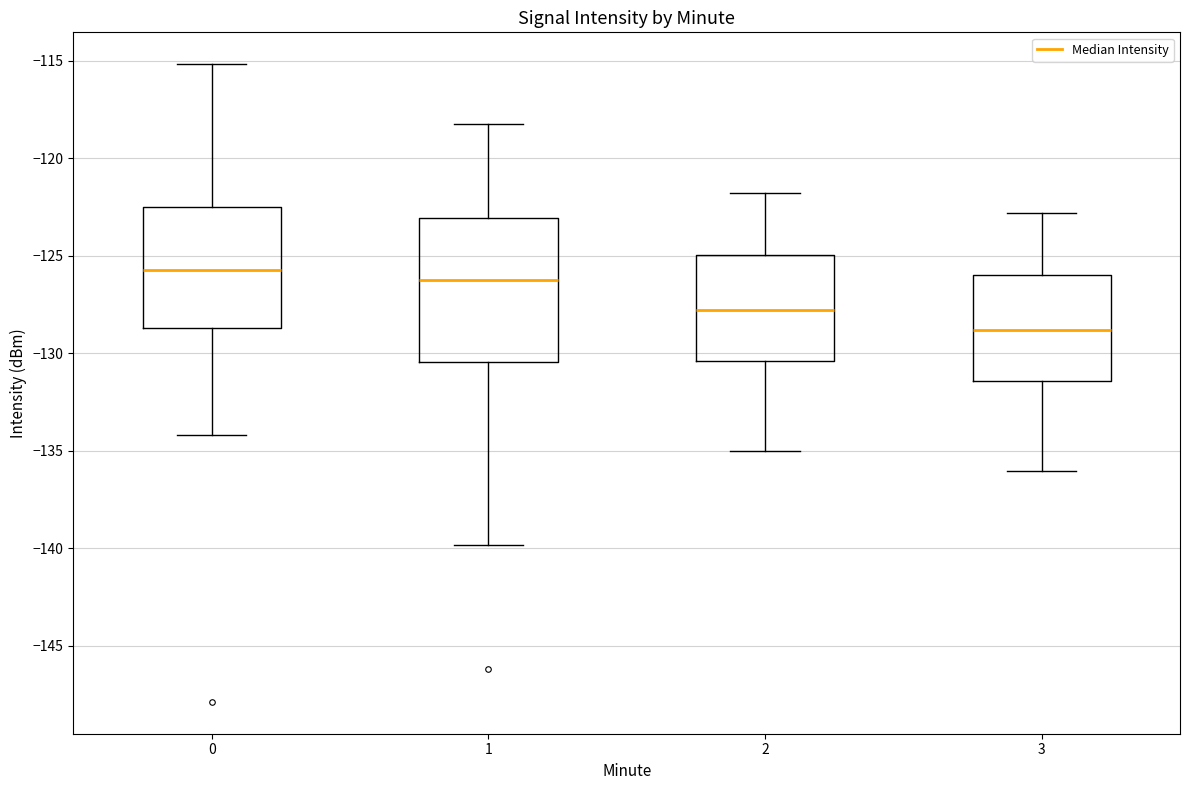

Which box has the lowest median line?

3